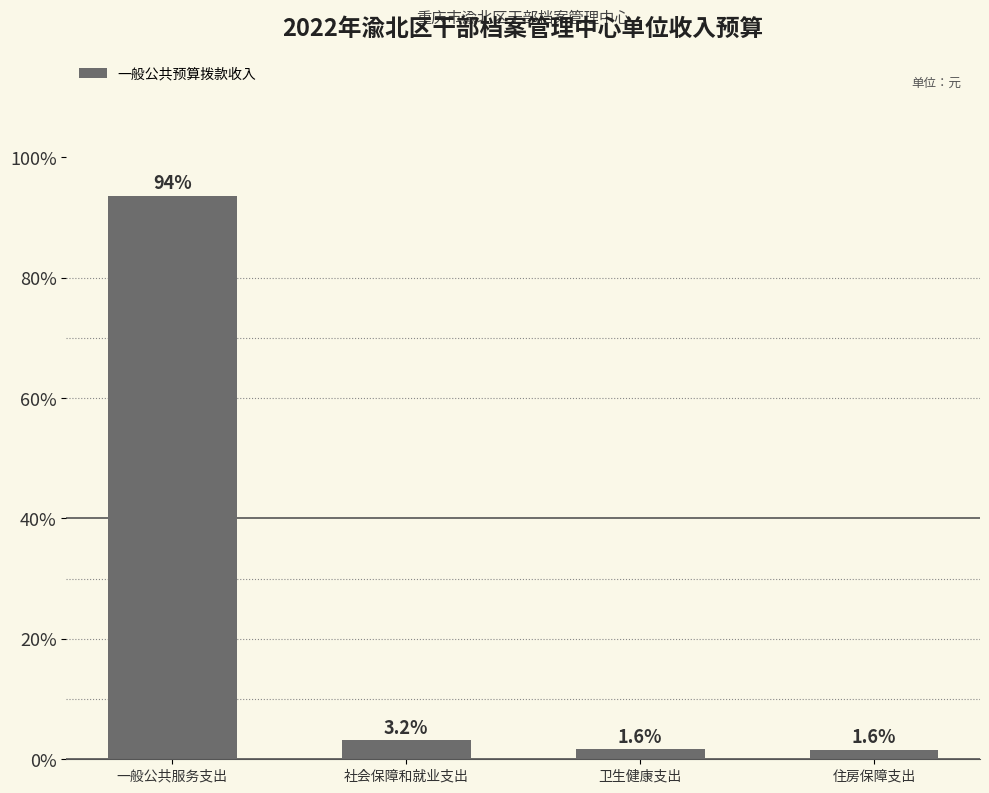

Reading left to right, what are all the values shown in this chart?

93.6	3.2	1.6	1.6